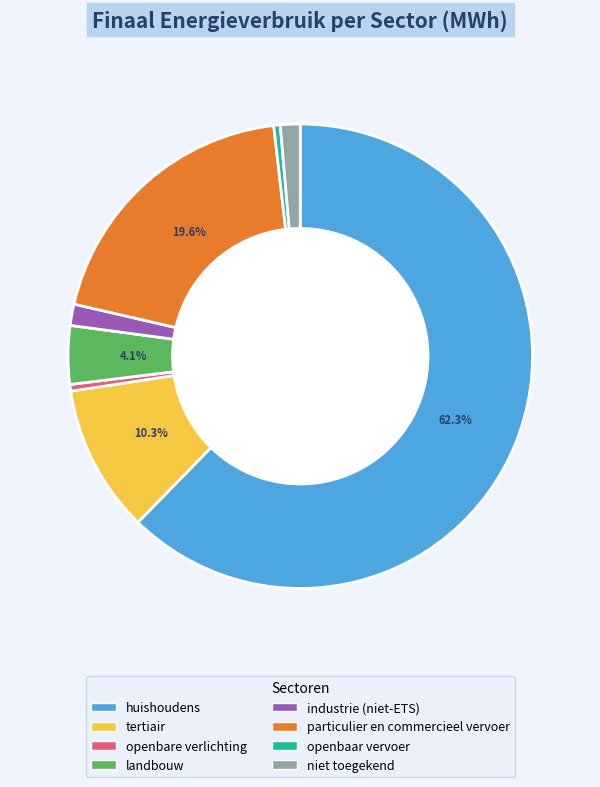

To the nearest percent, what is the difference between the largest and smallest slice percentages?

62%